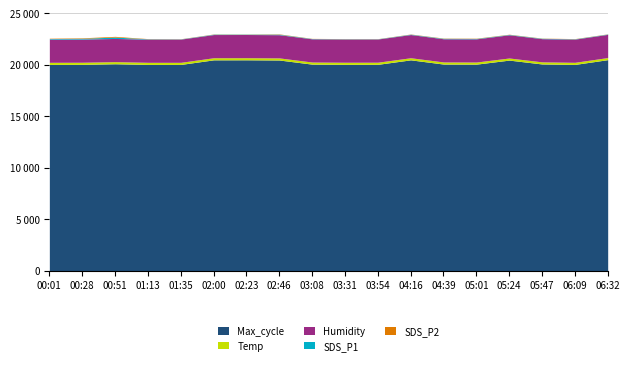

Reading left to right, transcribe all the data shown in this chart.

SDS_P1: 00:01=54.1	00:28=72.1	00:51=132.3	01:13=31.2	01:35=22.9	02:00=35.5	02:23=29.1	02:46=47.5	03:08=28.0	03:31=26.8	03:54=22.1	04:16=35.5	04:39=40.8	05:01=39.1	05:24=36.6	05:47=35.6	06:09=31.2	06:32=31.9
SDS_P2: 00:01=33.5	00:28=47.0	00:51=71.8	01:13=18.6	01:35=15.0	02:00=19.4	02:23=17.0	02:46=31.0	03:08=16.7	03:31=15.8	03:54=14.0	04:16=19.4	04:39=24.4	05:01=25.5	05:24=21.2	05:47=19.4	06:09=18.6	06:32=17.3
Temp: 00:01=205.6	00:28=205.3	00:51=205.1	01:13=205.0	01:35=205.1	02:00=204.8	02:23=205.0	02:46=205.0	03:08=205.0	03:31=205.0	03:54=204.8	04:16=204.8	04:39=205.0	05:01=205.0	05:24=205.0	05:47=205.1	06:09=205.0	06:32=205.0
Humidity: 00:01=2252.8	00:28=2252.8	00:51=2252.8	01:13=2252.8	01:35=2252.8	02:00=2252.8	02:23=2252.8	02:46=2252.8	03:08=2252.8	03:31=2252.8	03:54=2252.8	04:16=2252.8	04:39=2252.8	05:01=2252.8	05:24=2252.8	05:47=2252.8	06:09=2252.8	06:32=2252.8
Max_cycle: 00:01=20025.0	00:28=20031.0	00:51=20089.0	01:13=20025.0	01:35=20024.0	02:00=20469.0	02:23=20473.0	02:46=20454.0	03:08=20052.0	03:31=20032.0	03:54=20035.0	04:16=20469.0	04:39=20060.0	05:01=20052.0	05:24=20445.0	05:47=20069.0	06:09=20025.0	06:32=20488.0